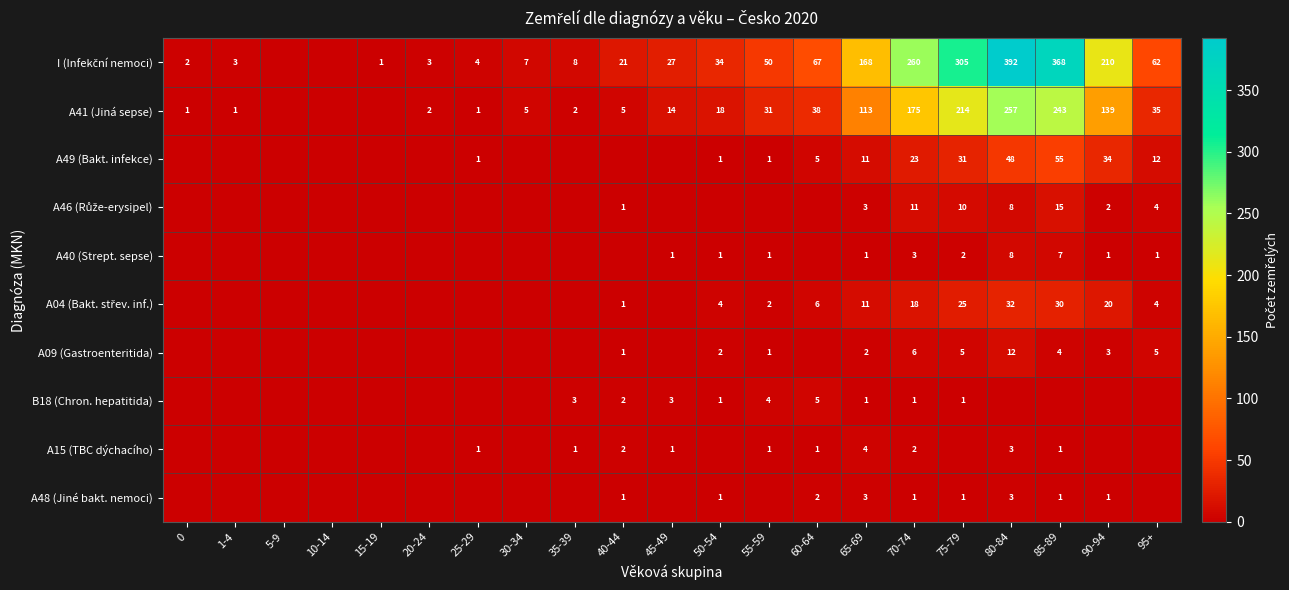

Is it true that B18 (Chron. hepatitida) equals 2 at 75-79?

False